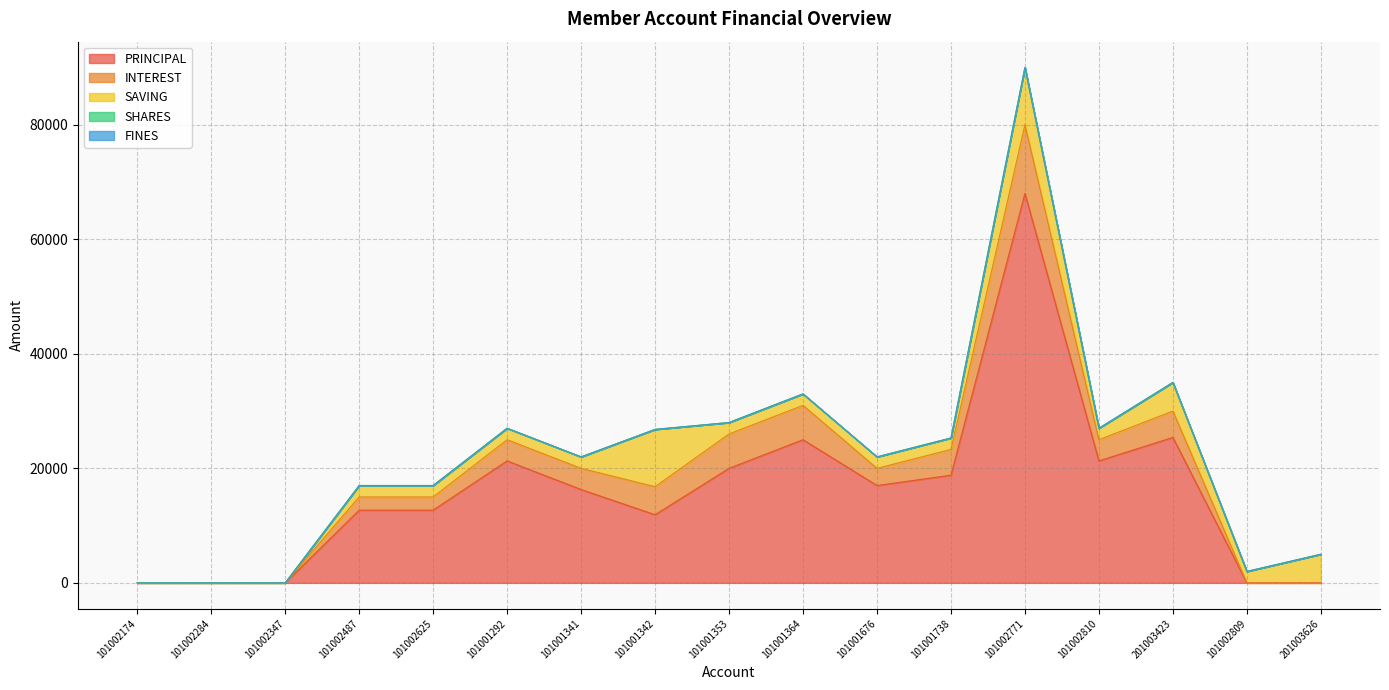

Which series has the largest total across all categories?

PRINCIPAL